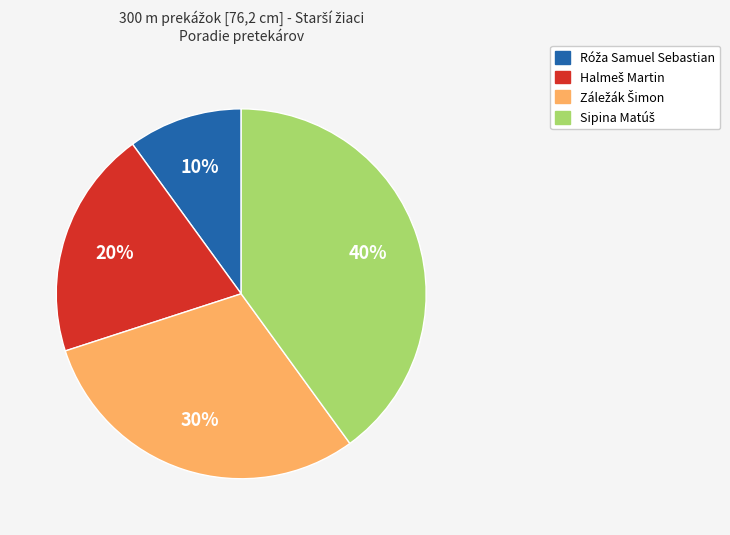

To the nearest percent, what is the difference between the largest and smallest slice percentages?

30%